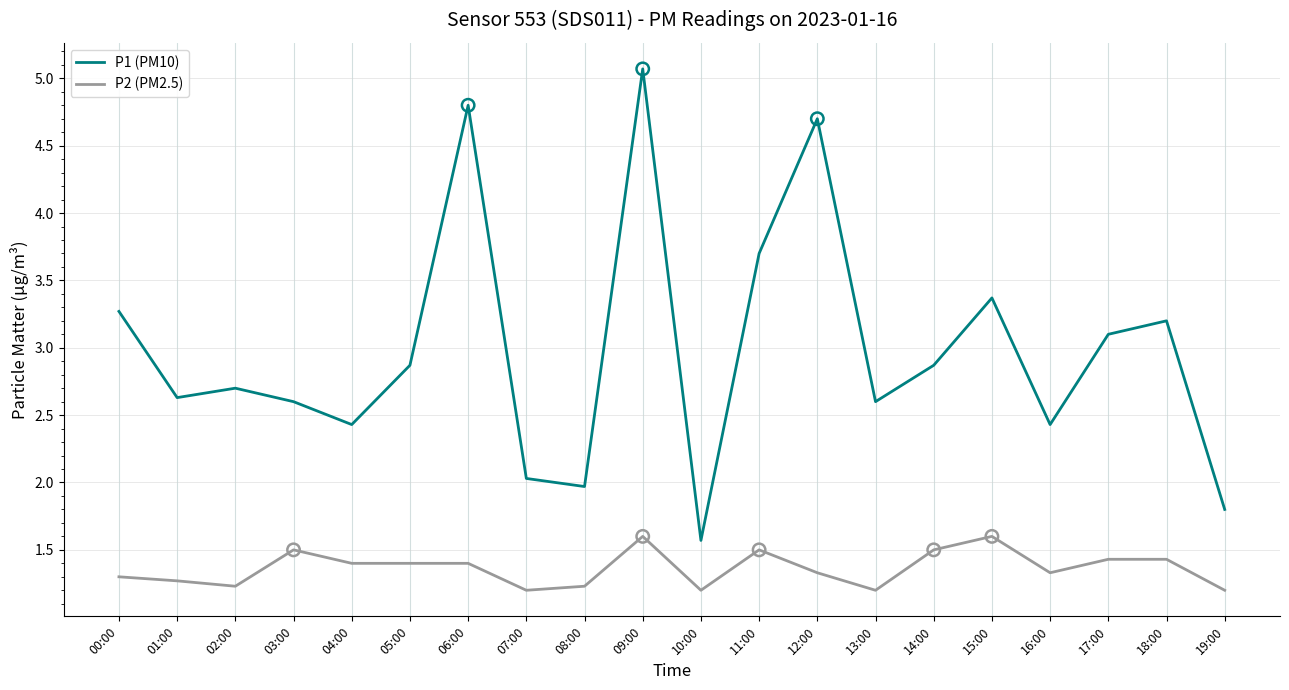

Which series has the largest total across all categories?

P1 (PM10)